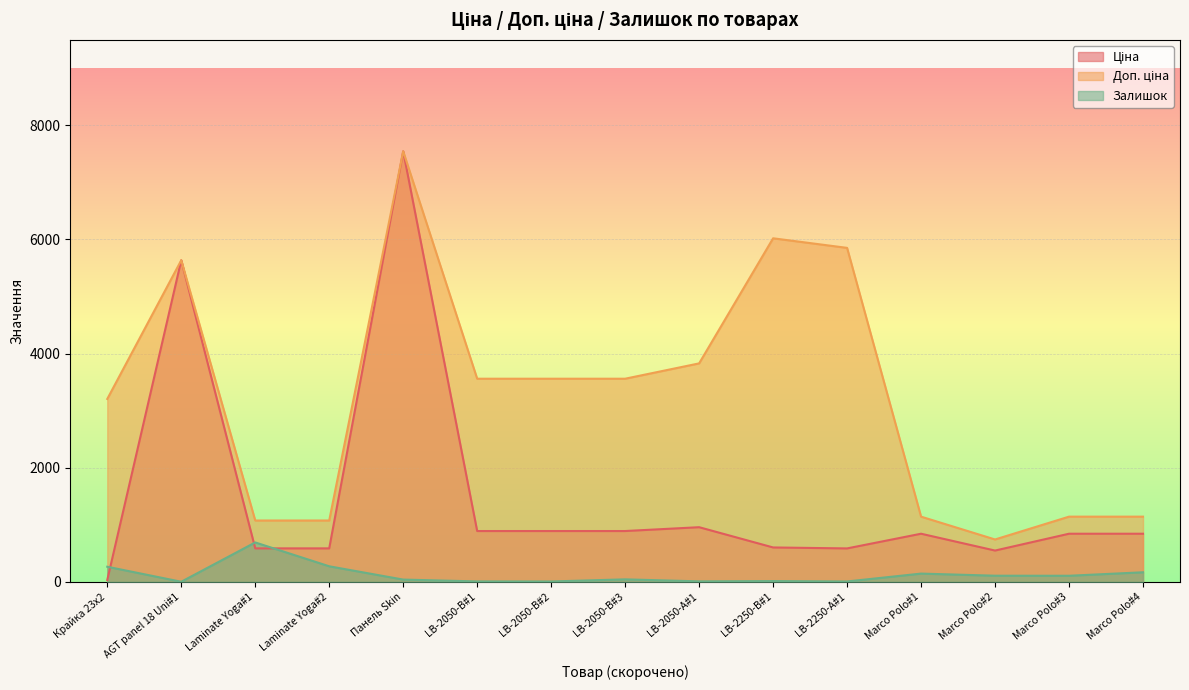

At Laminate Yoga#1, list the series in order from largest to smallest.

Доп. ціна, Залишок, Ціна